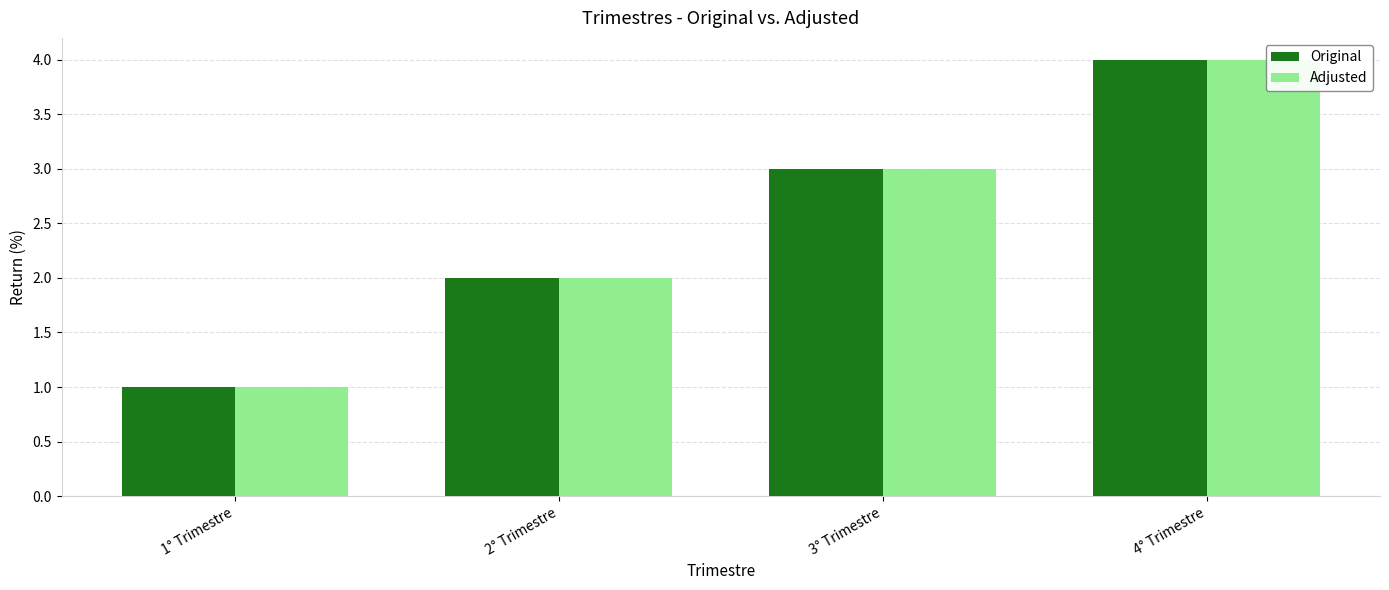

Which label corresponds to the smallest value in the chart?

1° Trimestre